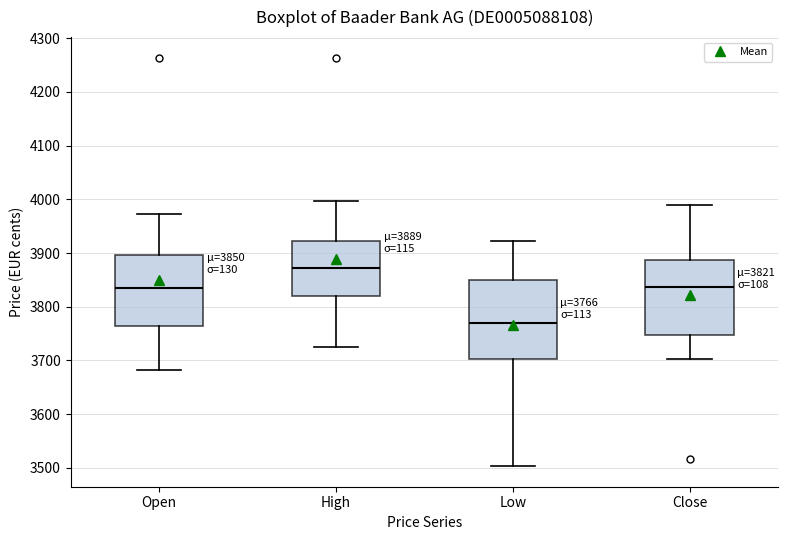

Which box's median line is the lowest?

Low